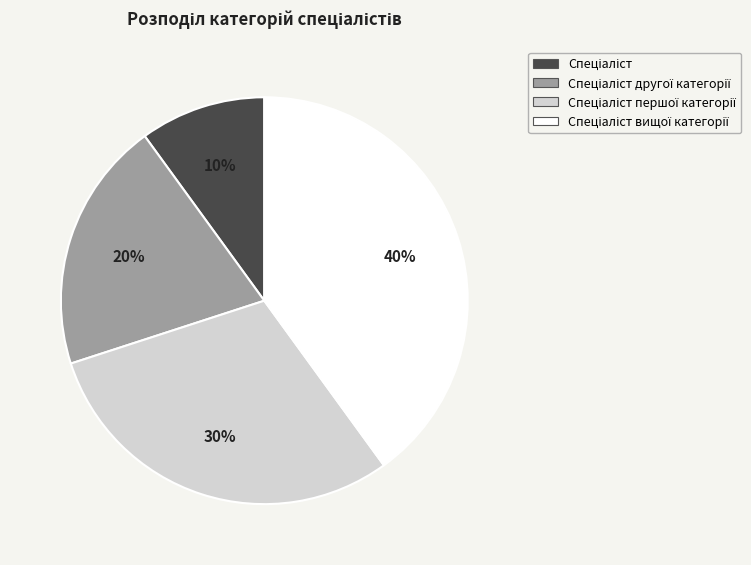

Does any single category account for the majority?

No